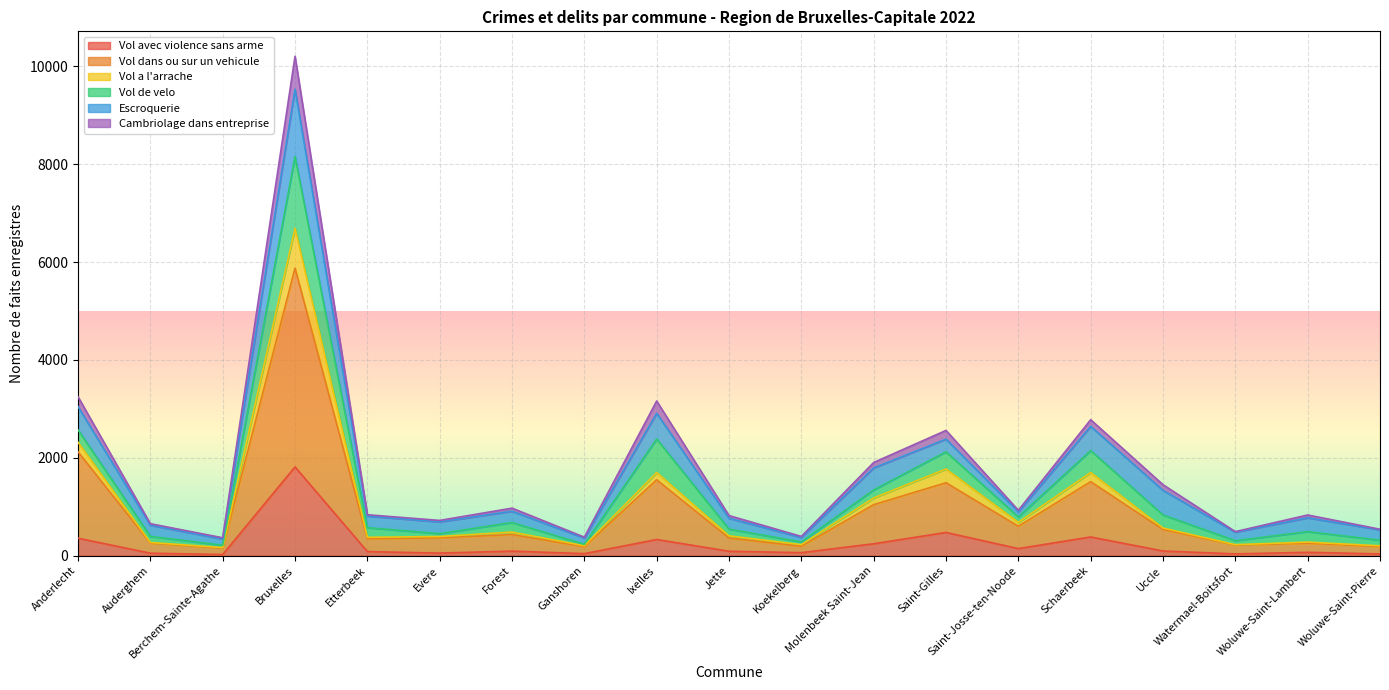

What are all the series names shown in the legend?

Vol avec violence sans arme, Vol dans ou sur un vehicule, Vol a l'arrache, Vol de velo, Escroquerie, Cambriolage dans entreprise